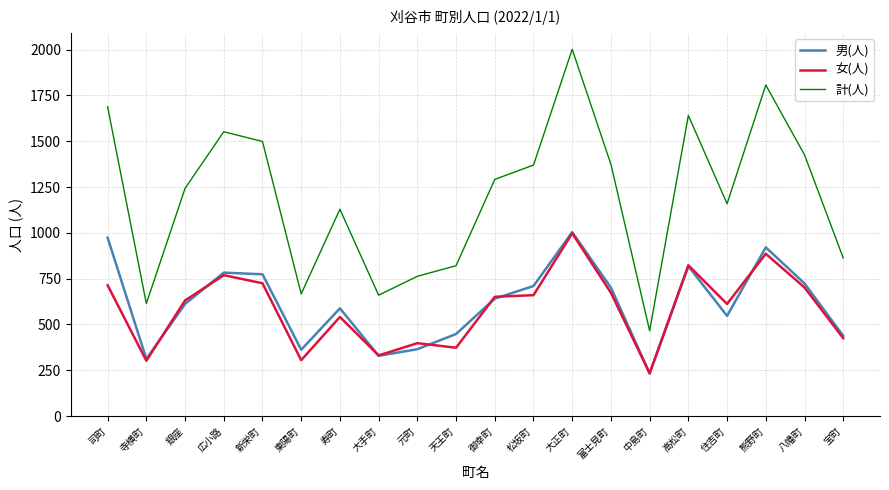

How many lines are shown in the chart?

3